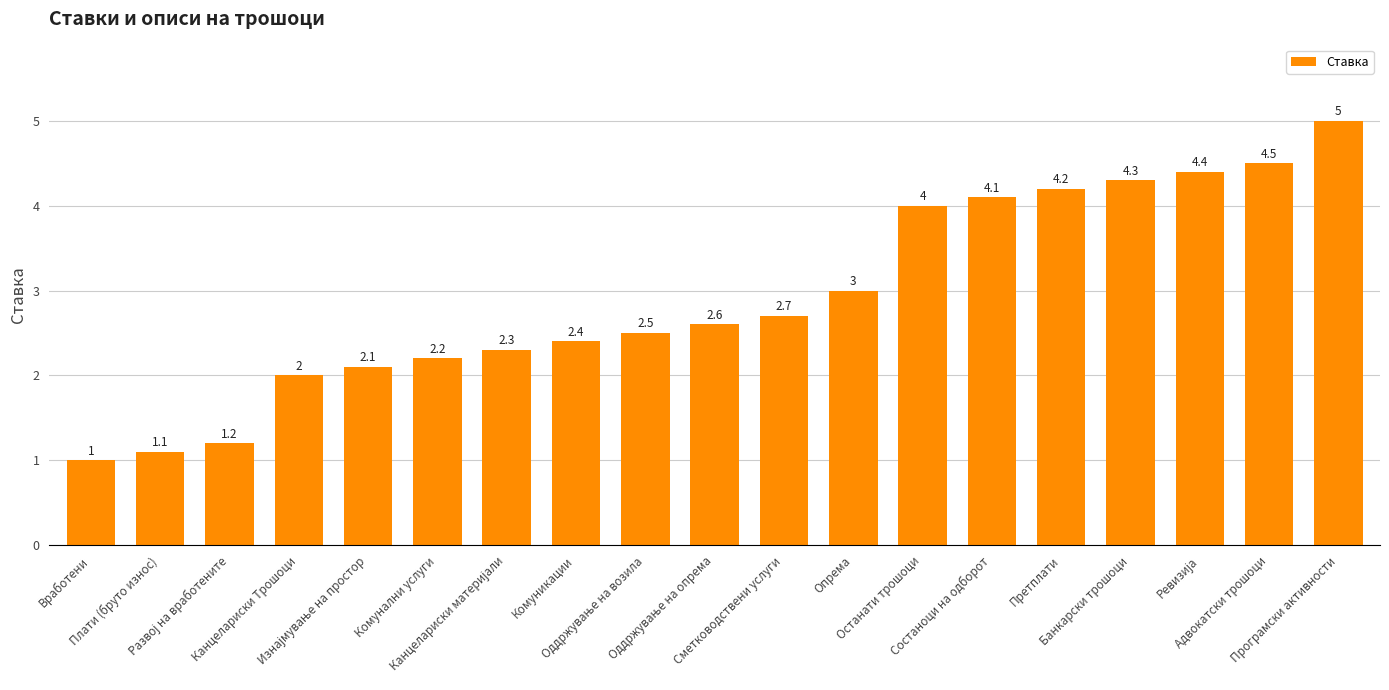

What is the difference between the maximum and minimum values?

4.0